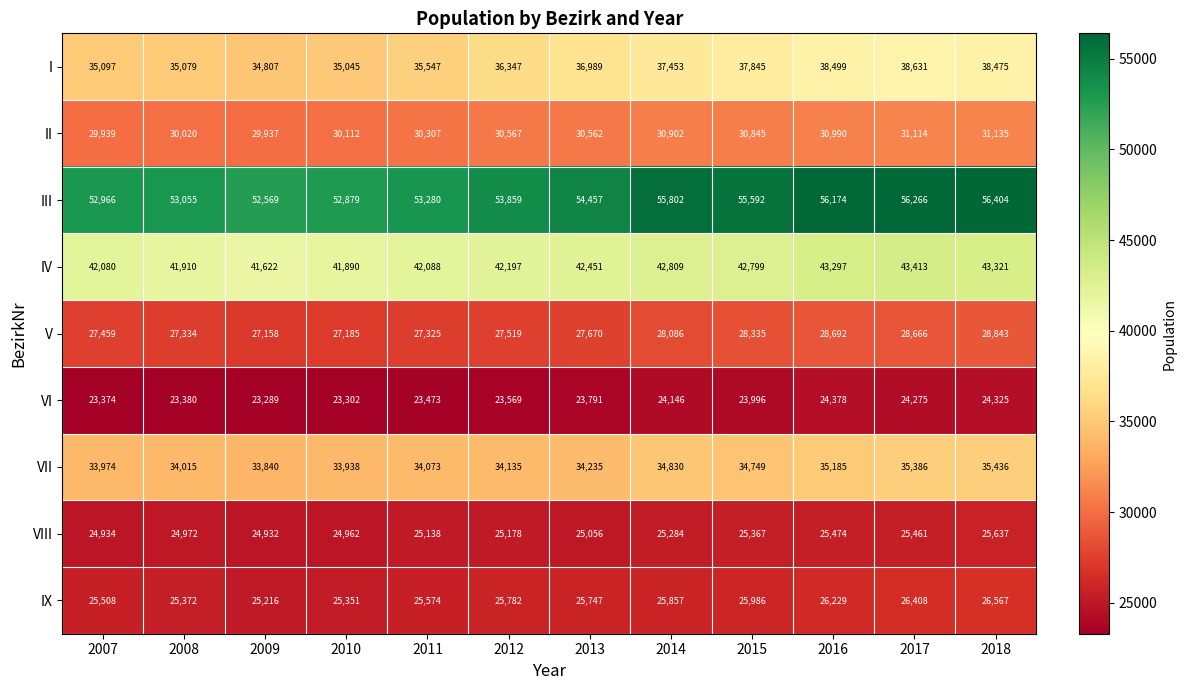

What is the minimum value for IV?

41622